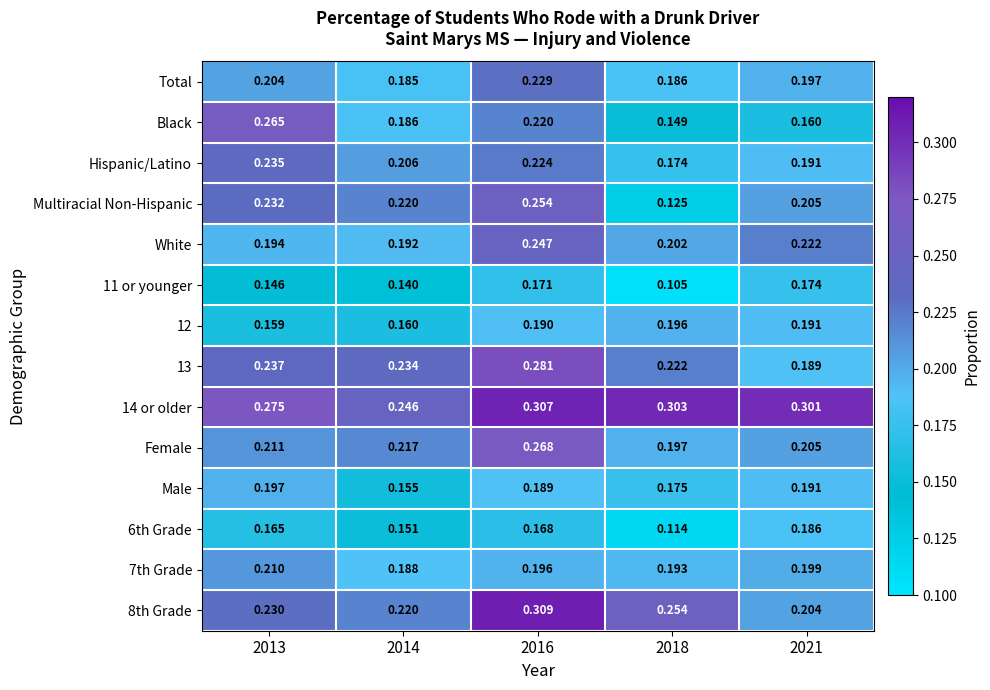

Which category has the highest value across all series?

2016